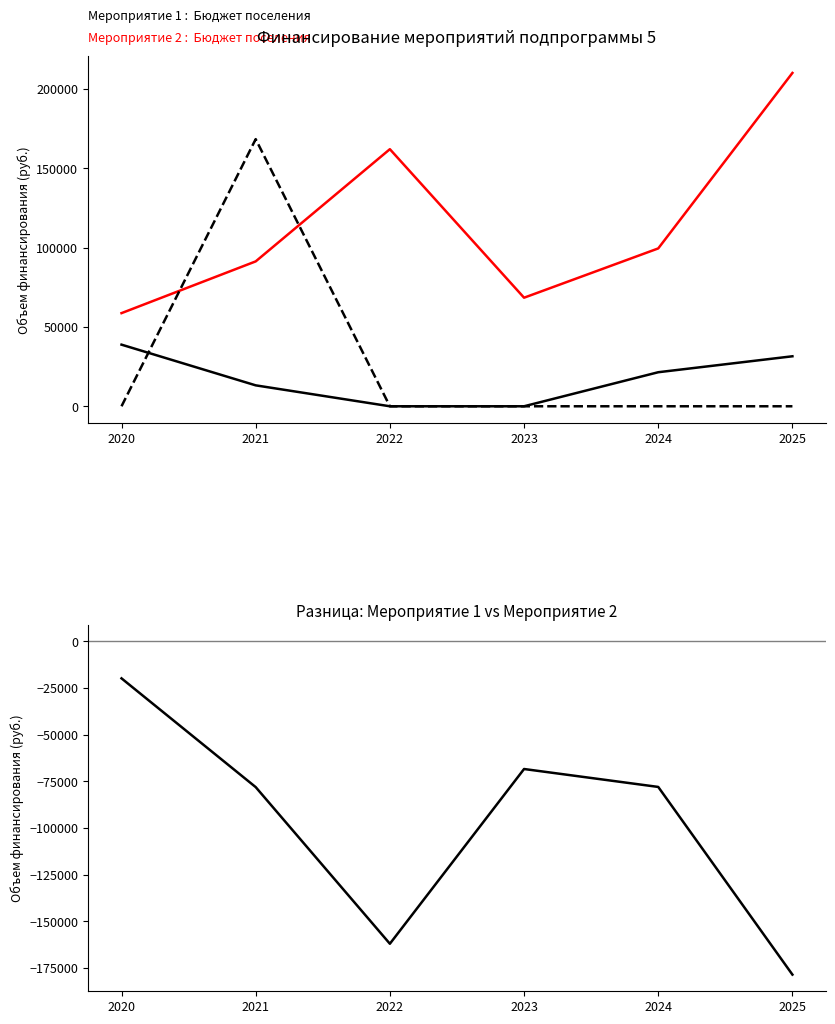

Which series has the widest spread of values?

Мероприятие 3 (Бюджет поселения)